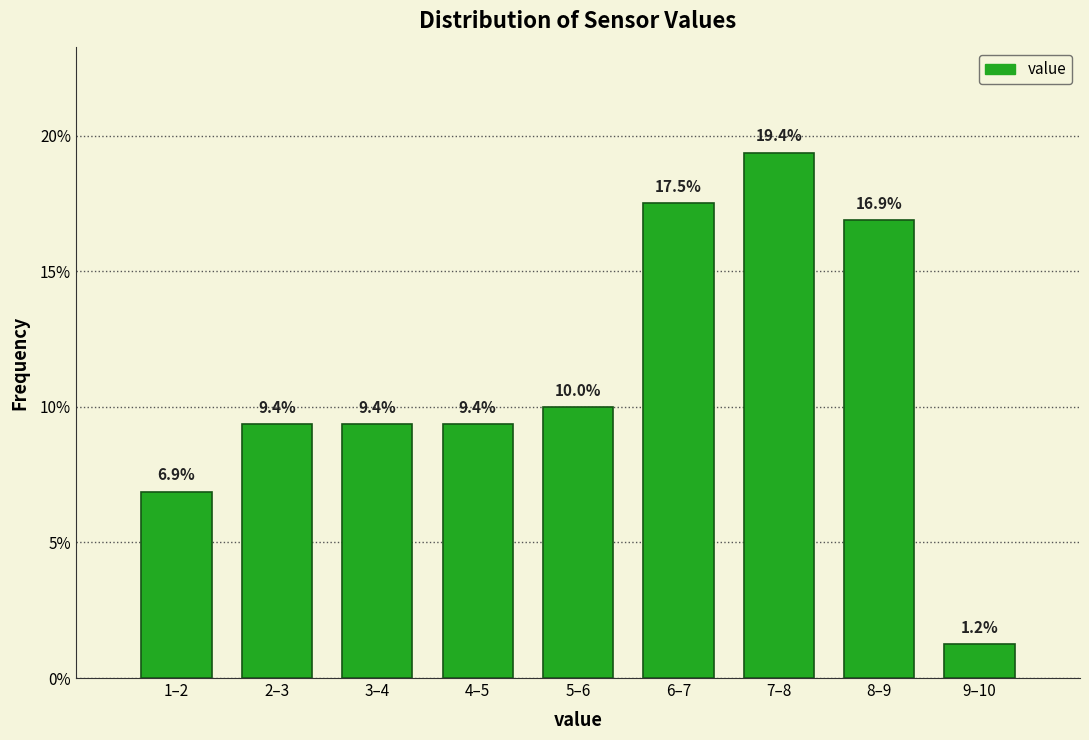

Where is the data nearest to the value 10?

5–6